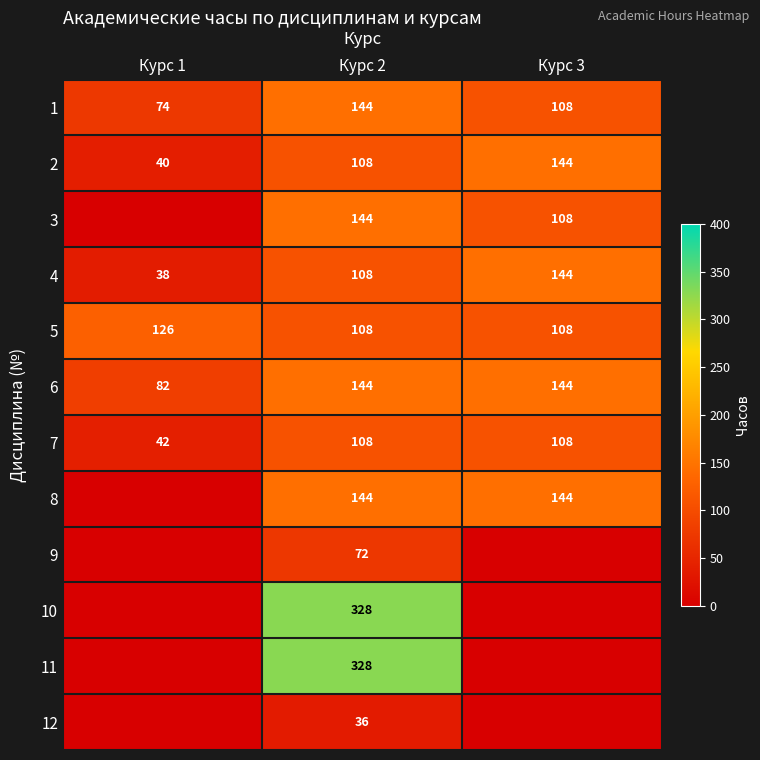

What value does the 7 series have at Курс 2, to the nearest 5?

110